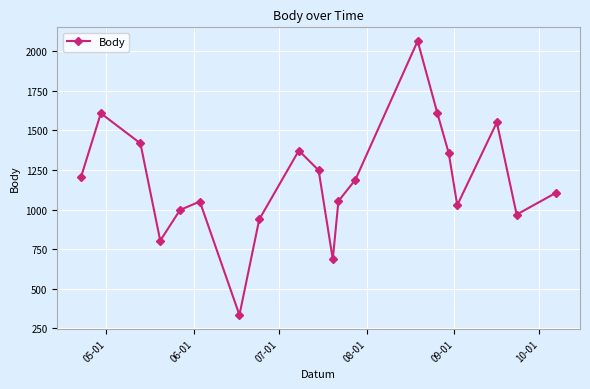

What is the value of the 18th point from the left?

1551